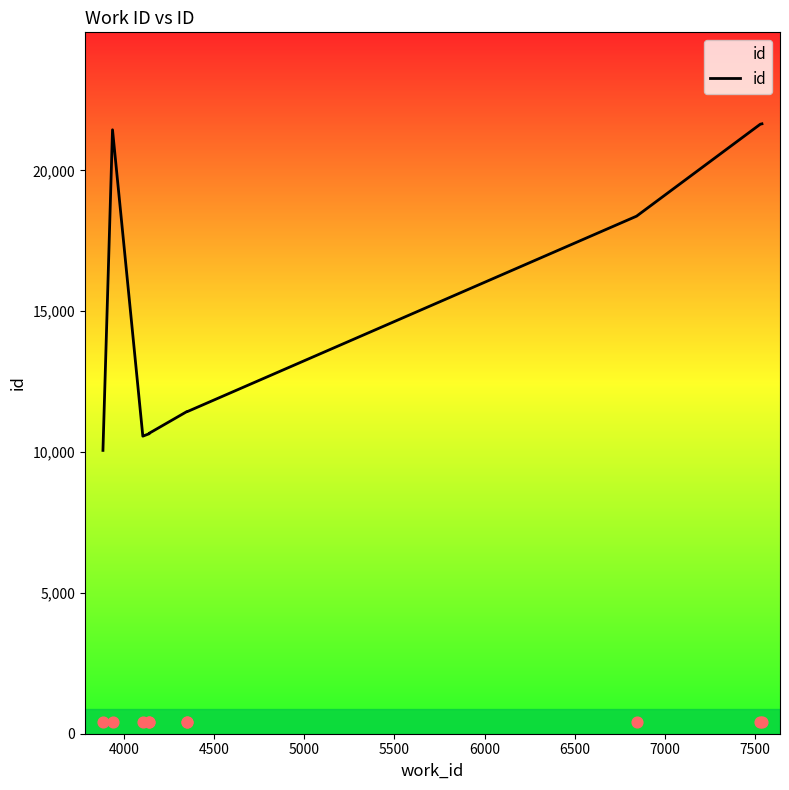

What is the ratio of the value at 4500 to the value at 5500?

1.0